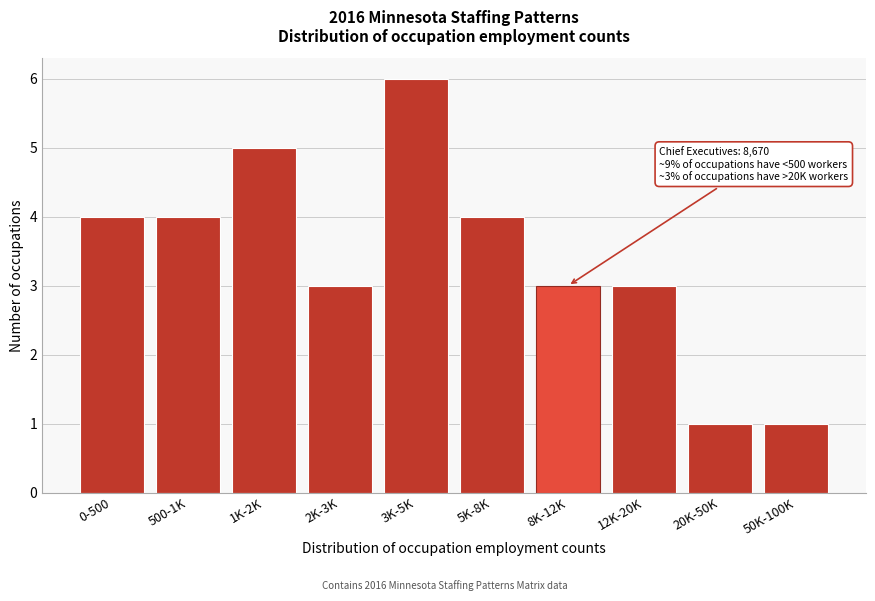

Reading left to right, transcribe all the data shown in this chart.

0-500=4	500-1K=4	1K-2K=5	2K-3K=3	3K-5K=6	5K-8K=4	8K-12K=3	12K-20K=3	20K-50K=1	50K-100K=1